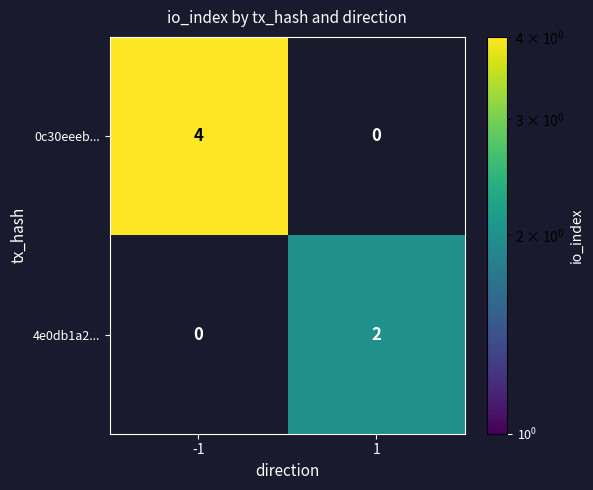

Which series changed the most between -1 and 1?

0c30eeeb...